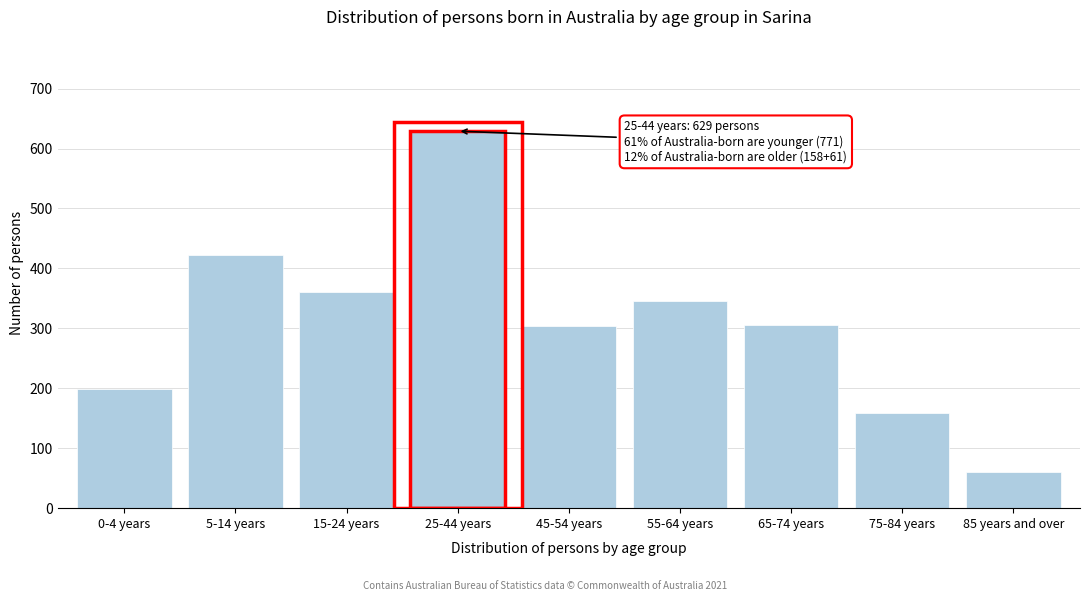

At which category does the chart reach its minimum across all series?

85 years and over